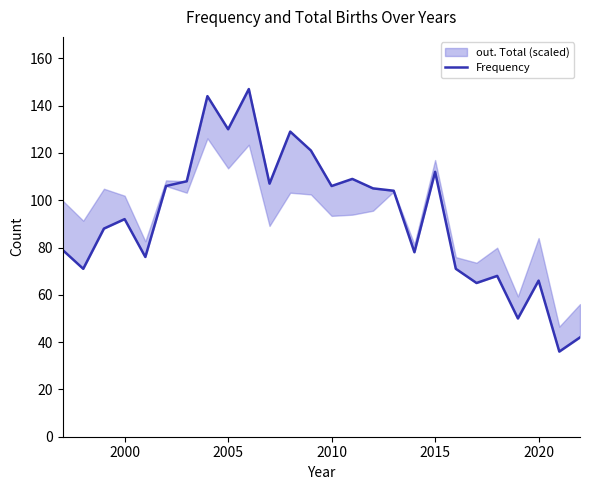

How many points are higher than both their immediate neighbors (excluding endpoints)?

8